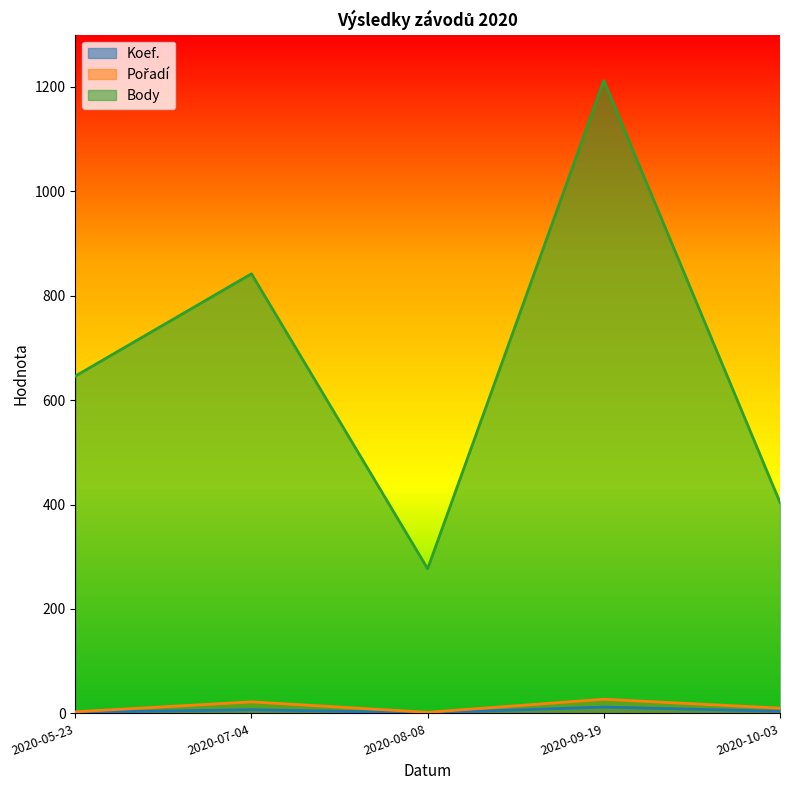

What is the average value of the Pořadí series?

13